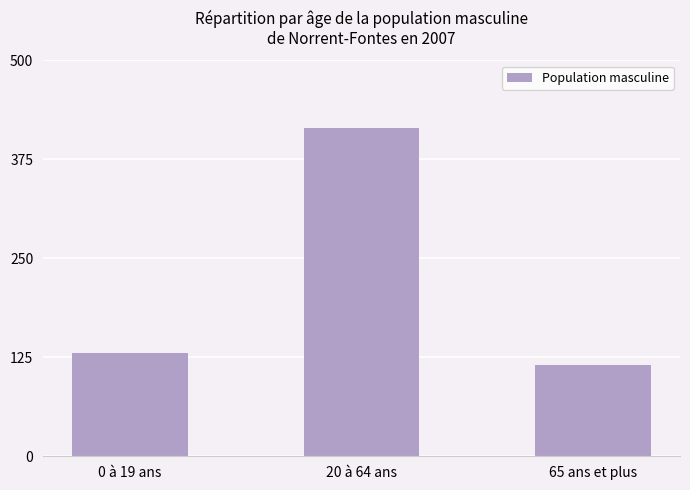

At which label is the value closest to 265?

0 à 19 ans